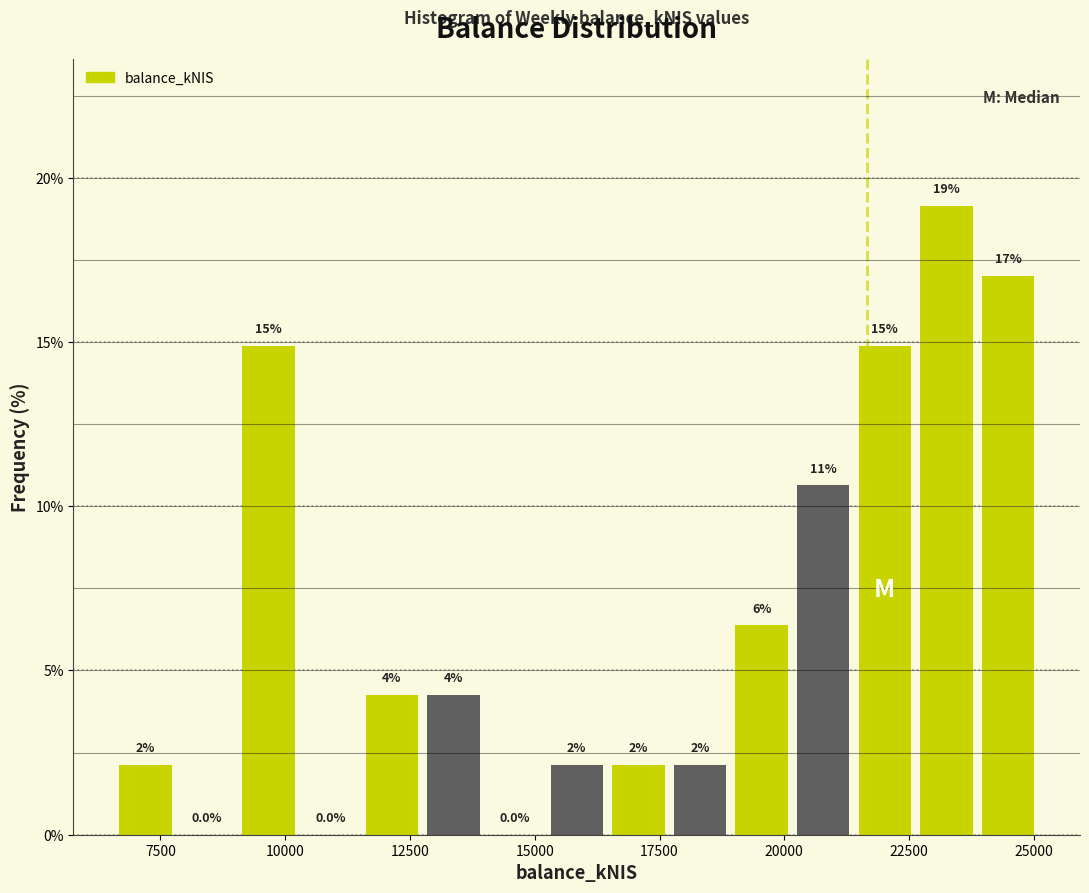

Read against the x-axis, roughly where is the centre of the tallest bar?

23000